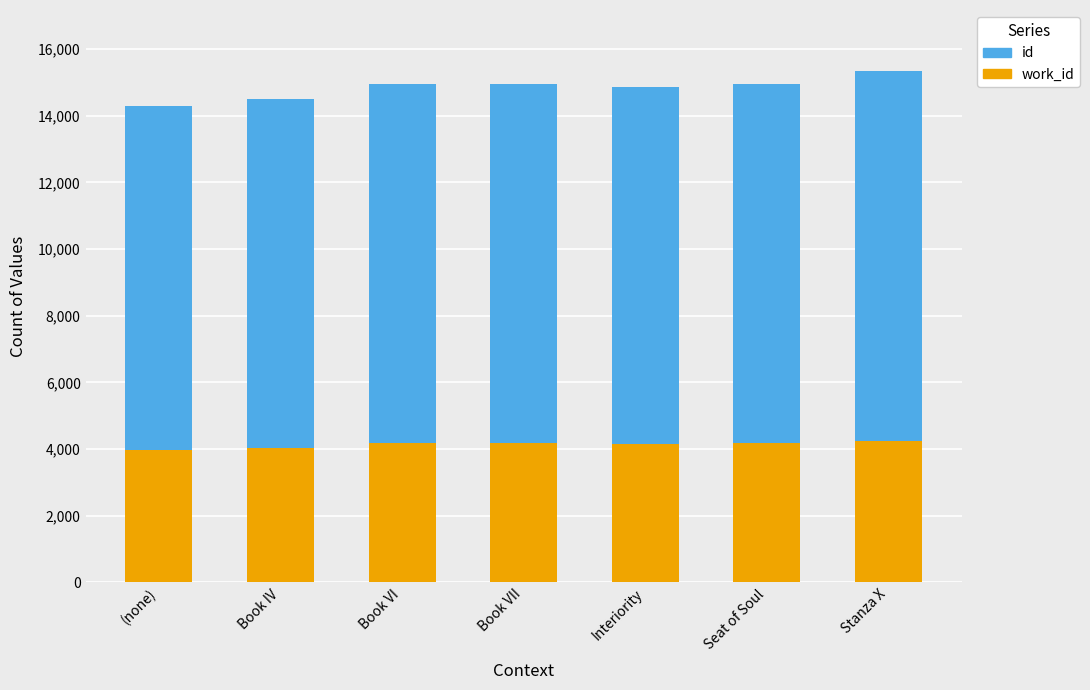

What is the total value across all series at Stanza X?

15329